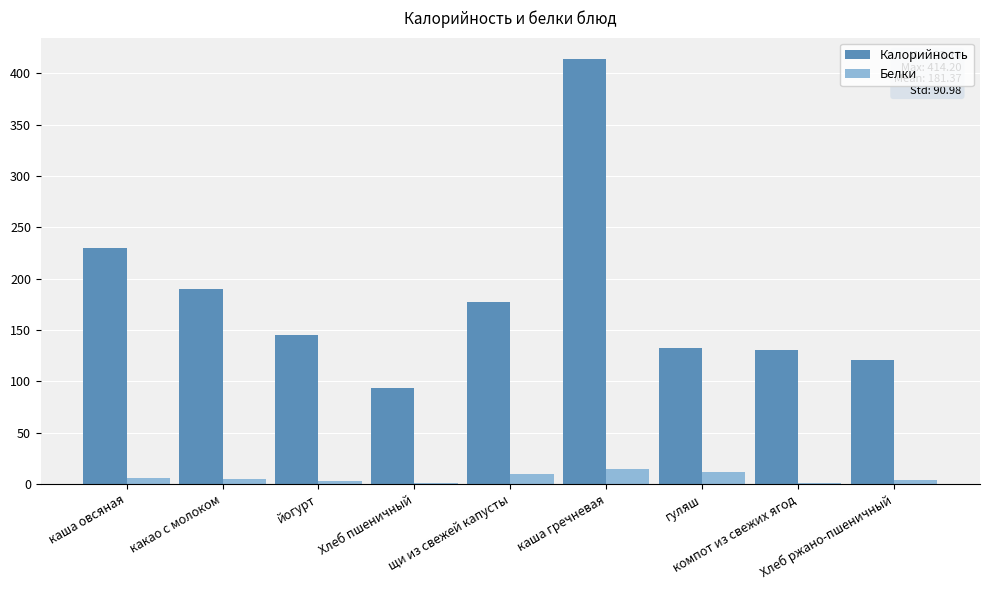

What is the sum of all Калорийность values?

1632.3